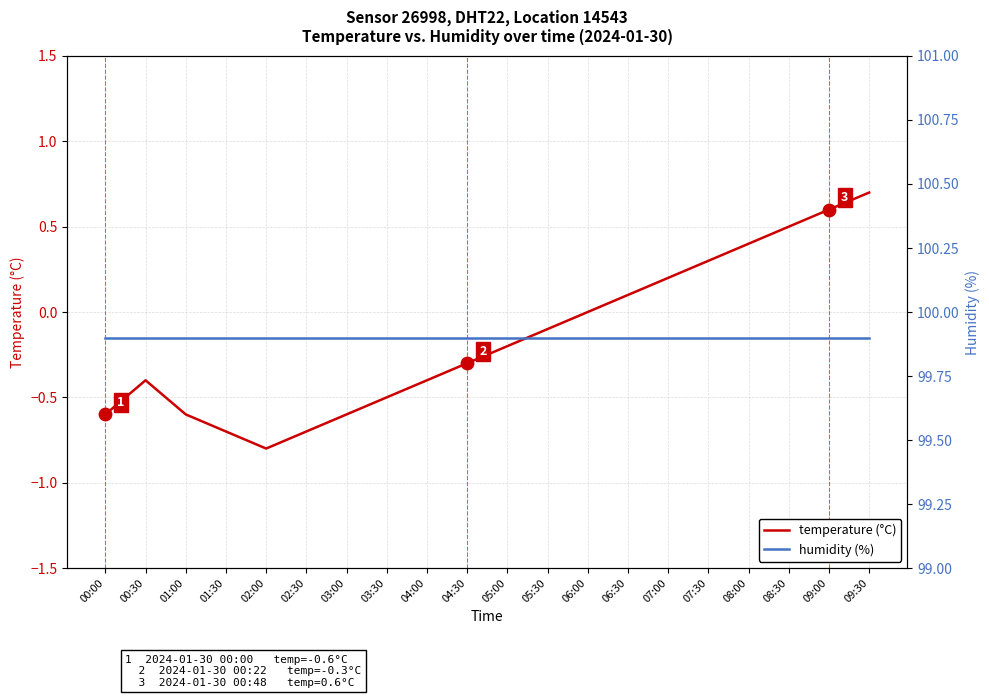

Which series contains the lowest Y value?

temperature